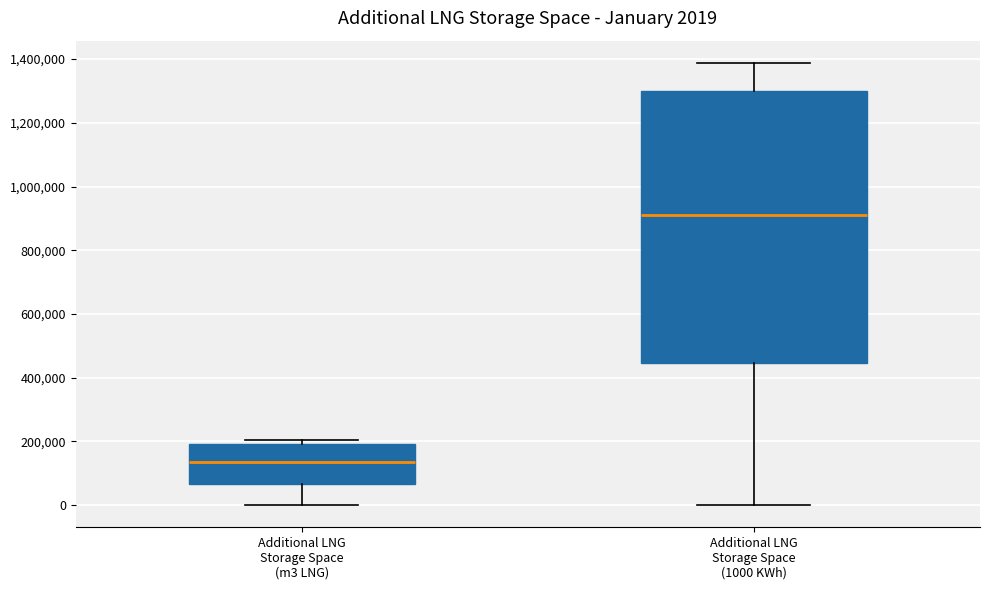

Comparing the boxes themselves (not the whiskers), which one is the tallest?

Additional LNG Storage Space (1000 KWh)